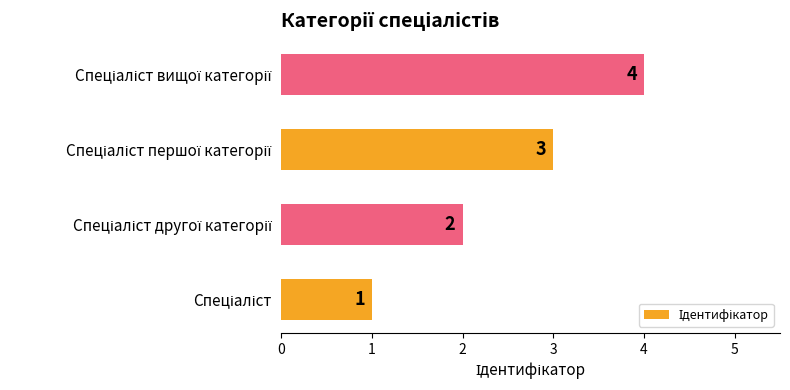

How many values are between 2 and 4?

3